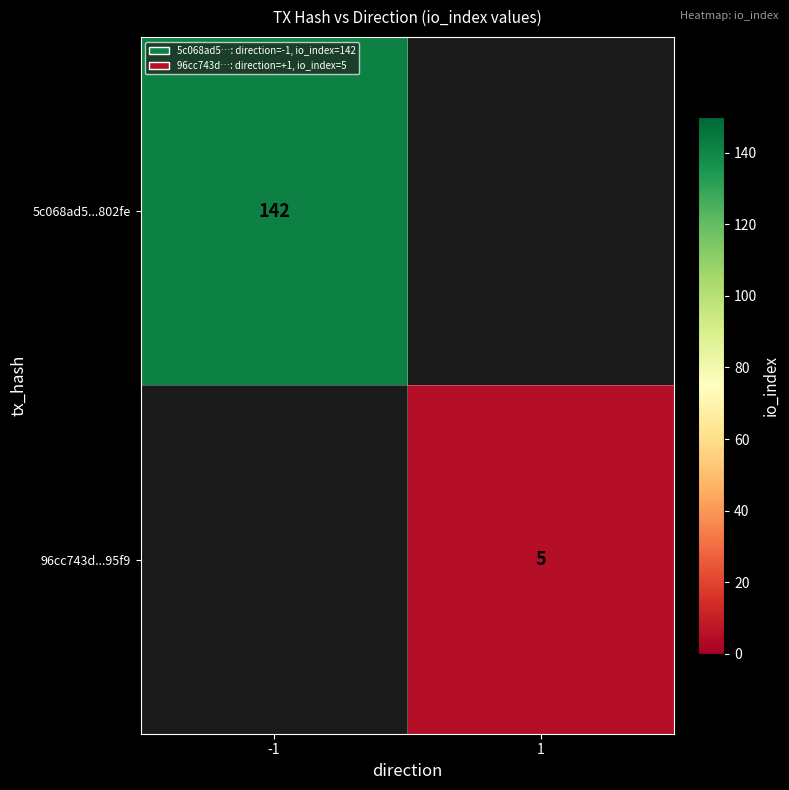

The value of 5c068ad5...802fe at -1 is 142. True or false?

True